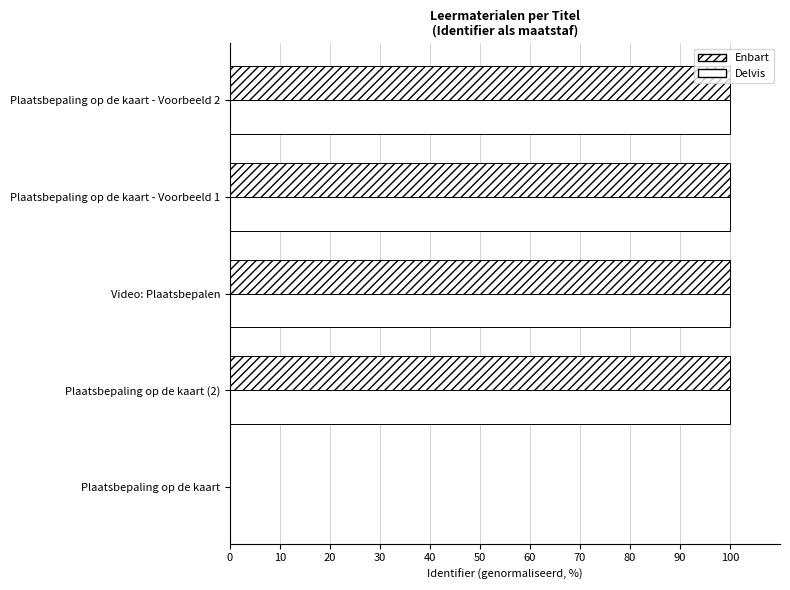

Count the number of categories in the chart.

5